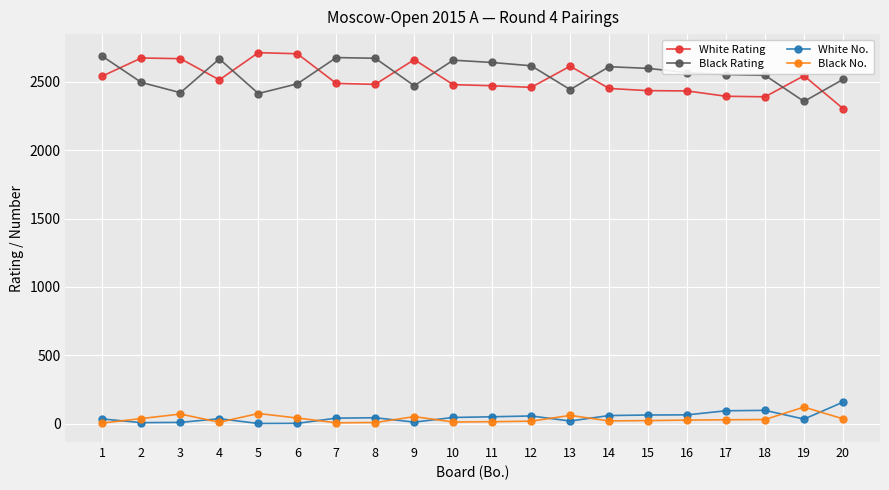

True or false: White Rating and White No. intersect in this chart.

False